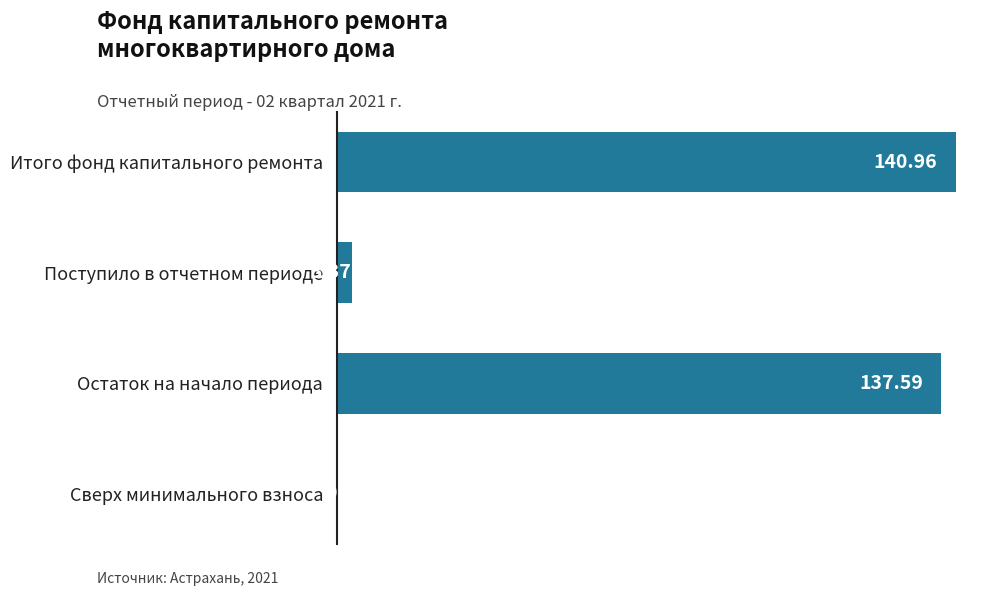

What is the change in value from Остаток на начало периода to Сверх минимального взноса?

-137.6